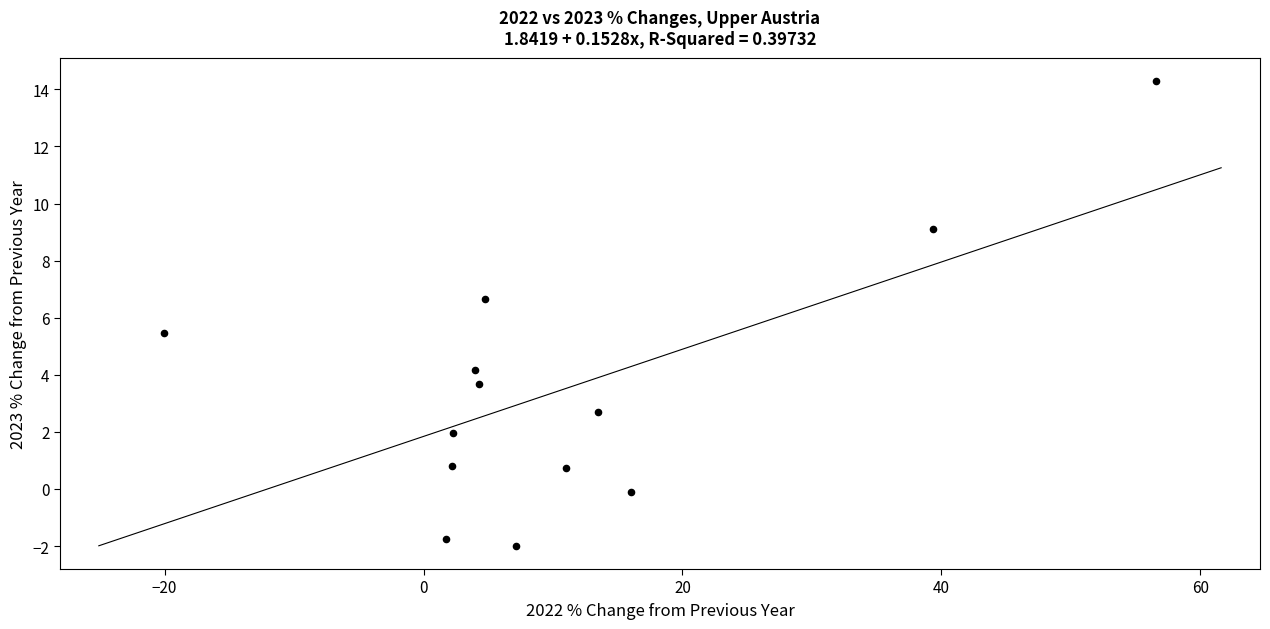

What is the range of X values (max minus min)?

76.7